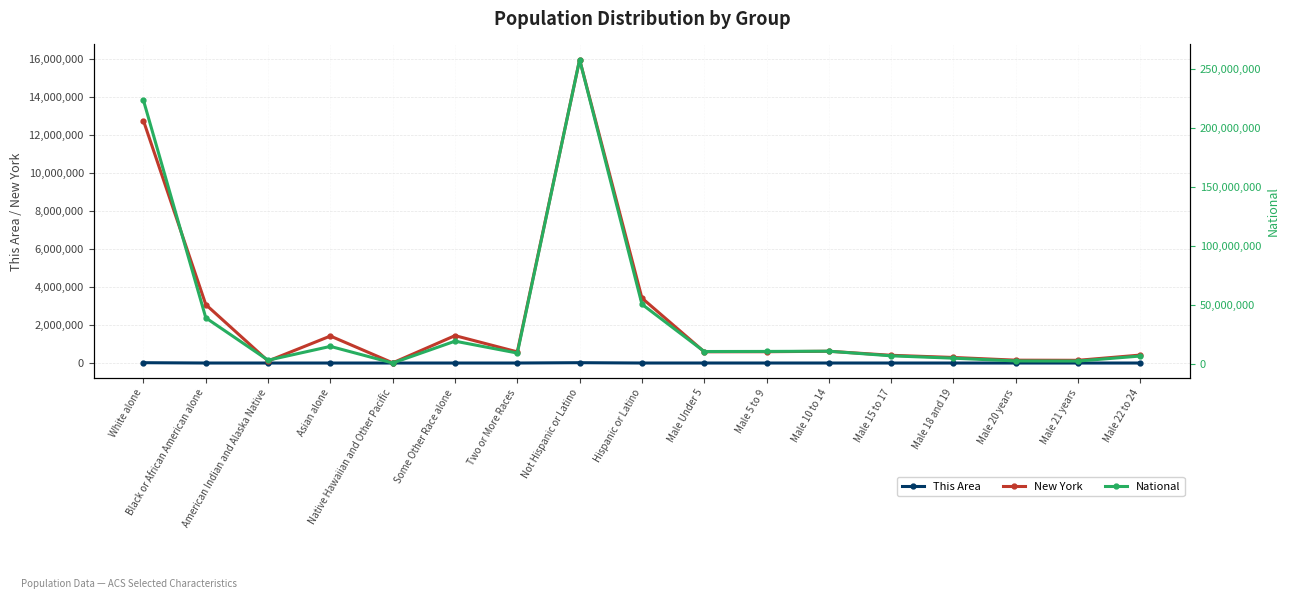

Count the number of data series in this chart.

3